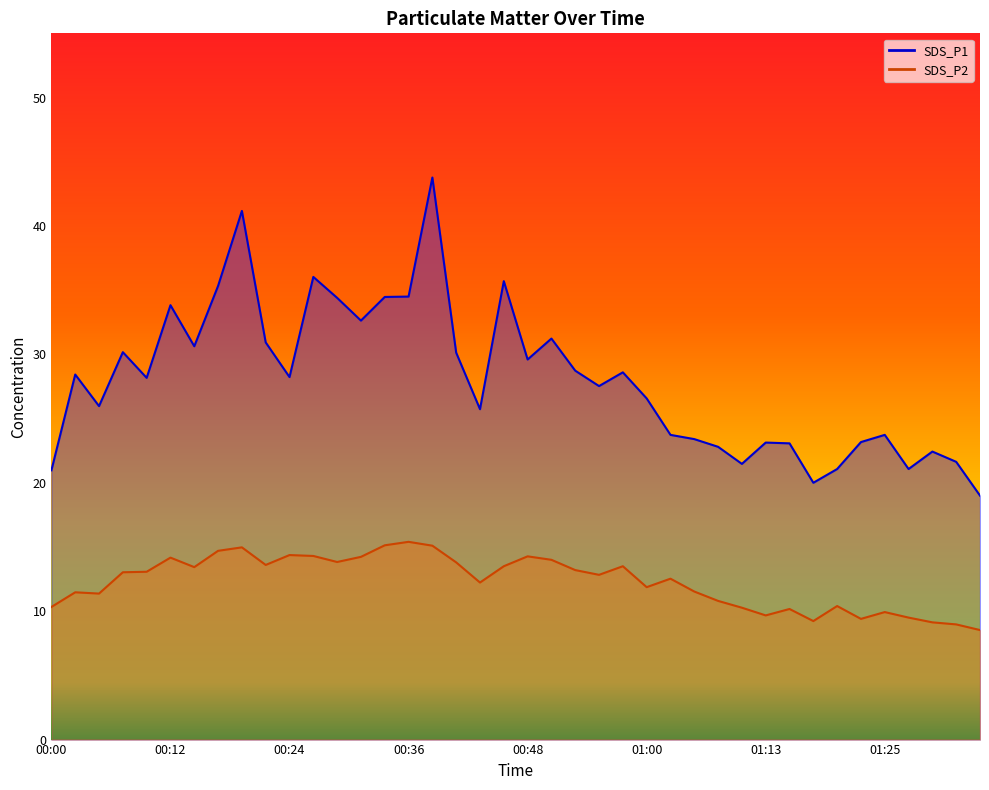

List the series in order of their peak value, highest first.

SDS_P1, SDS_P2